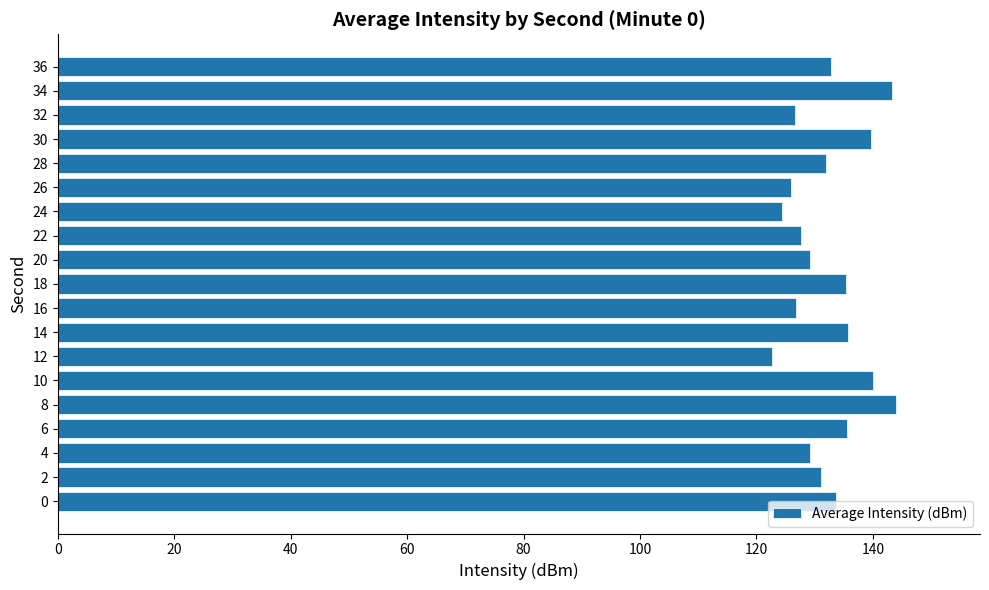

The value at 6 is 53.9. True or false?

False